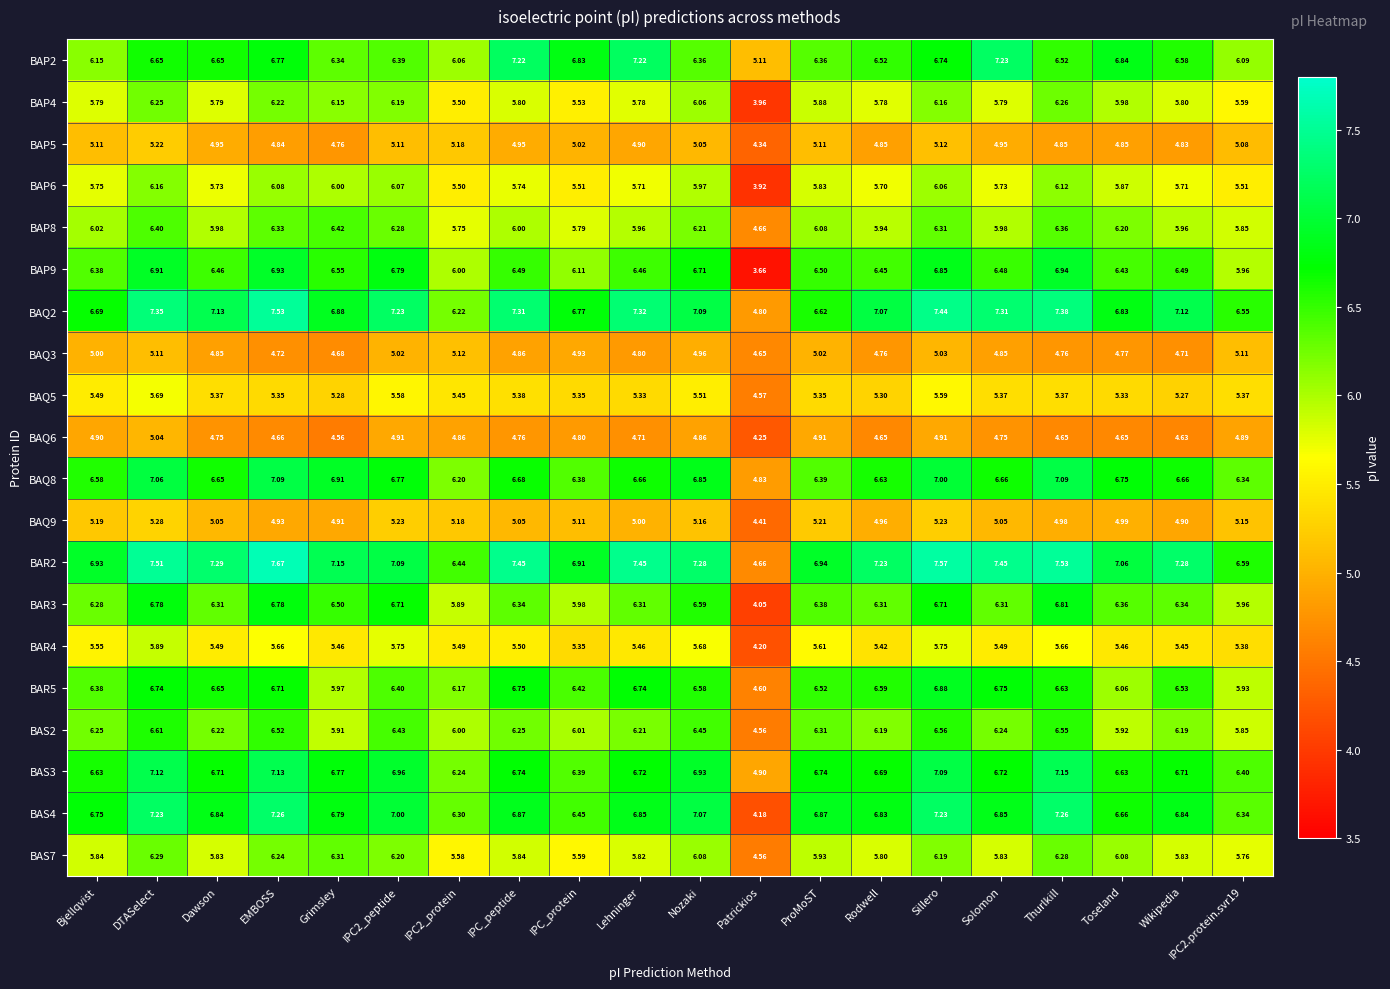

Which category has the lowest value across all series?

Patrickios